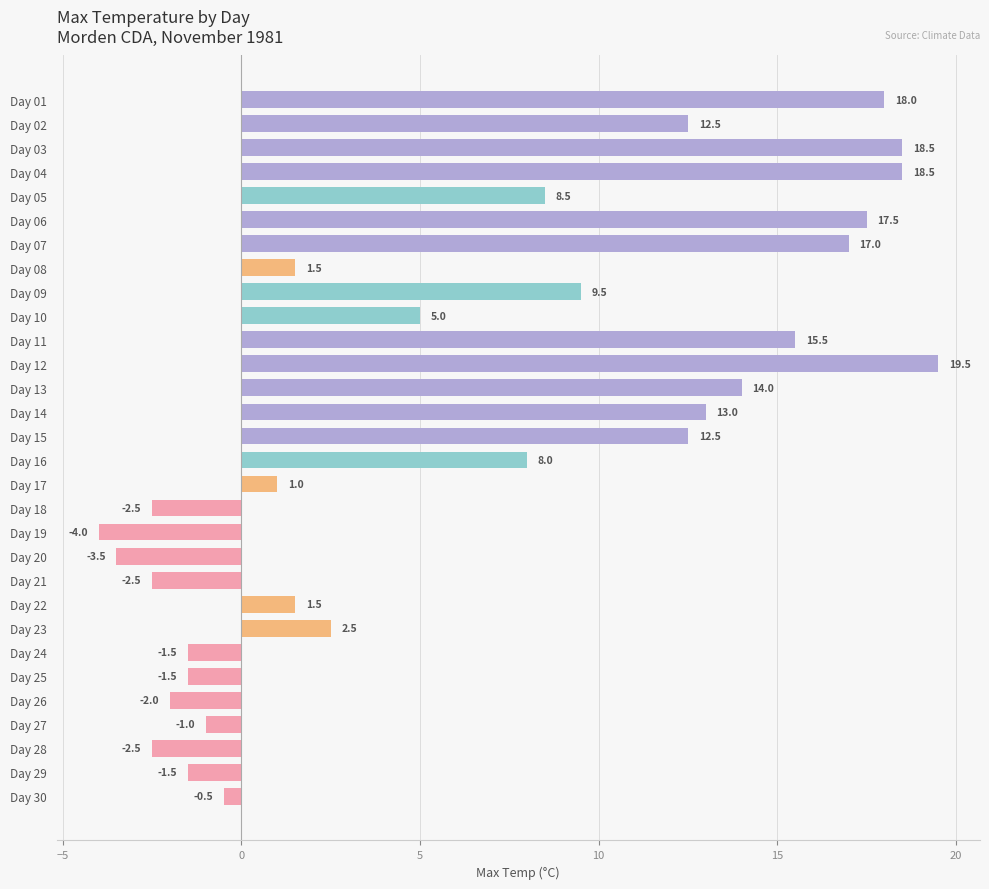

What is the greatest value displayed?

19.5